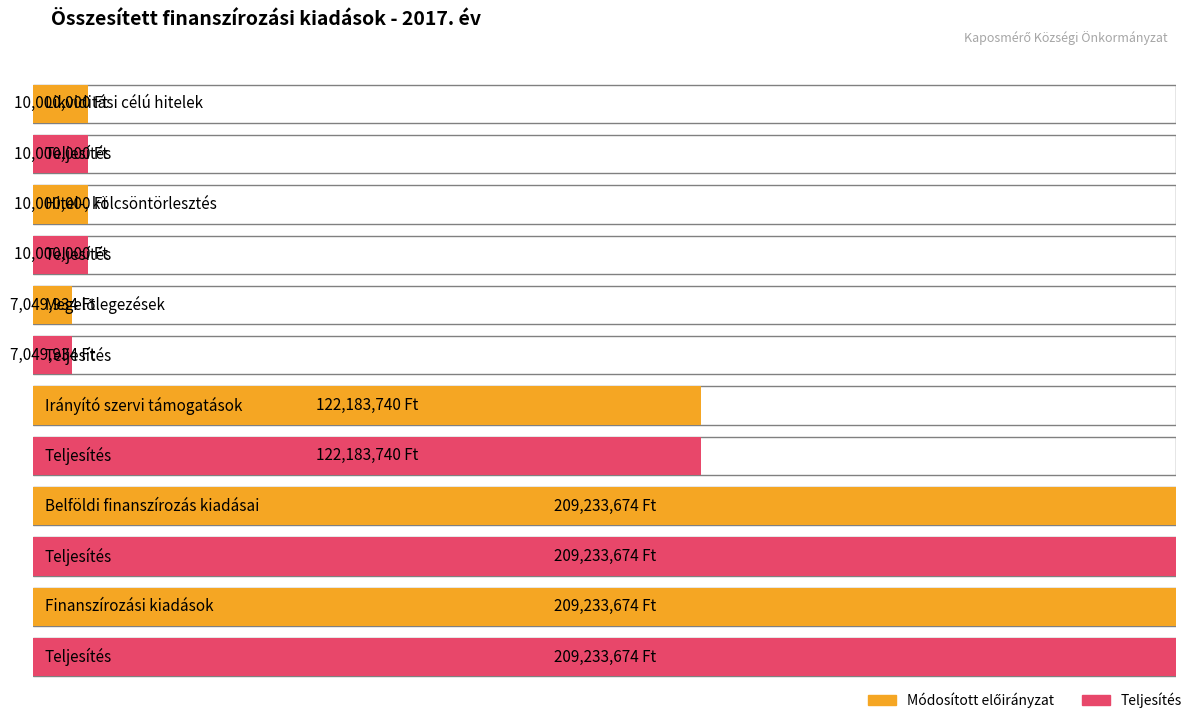

At how many categories does at least one series exceed 154020773?

2